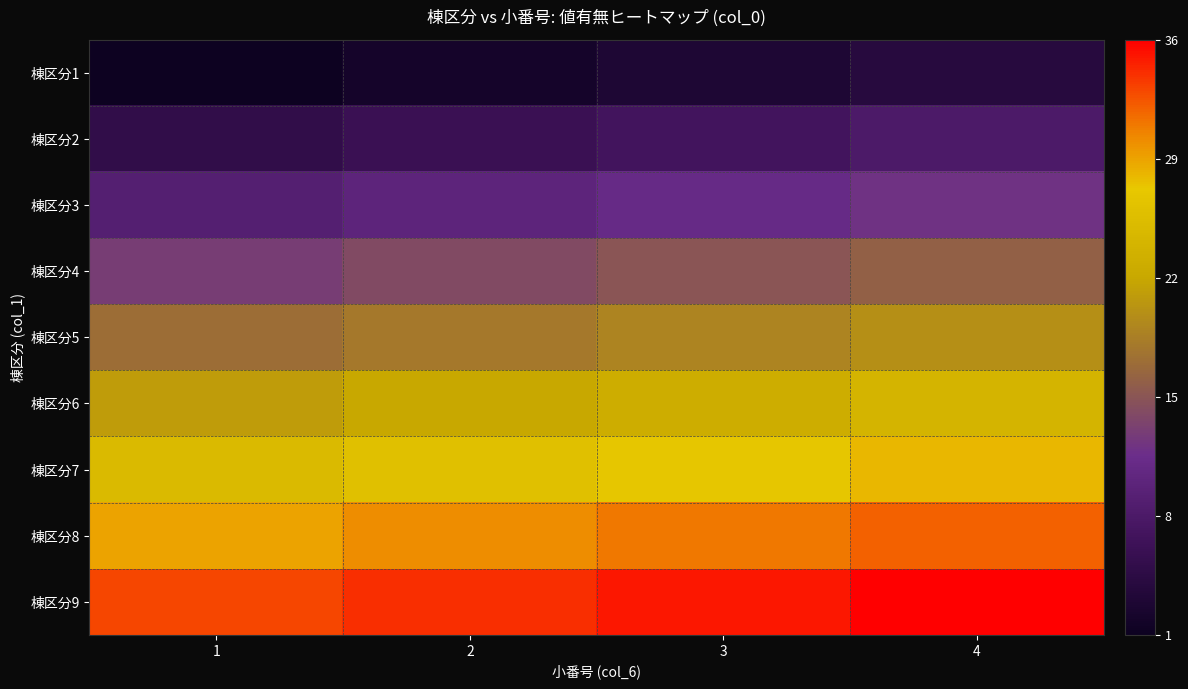

Which category has the lowest value across all series?

1